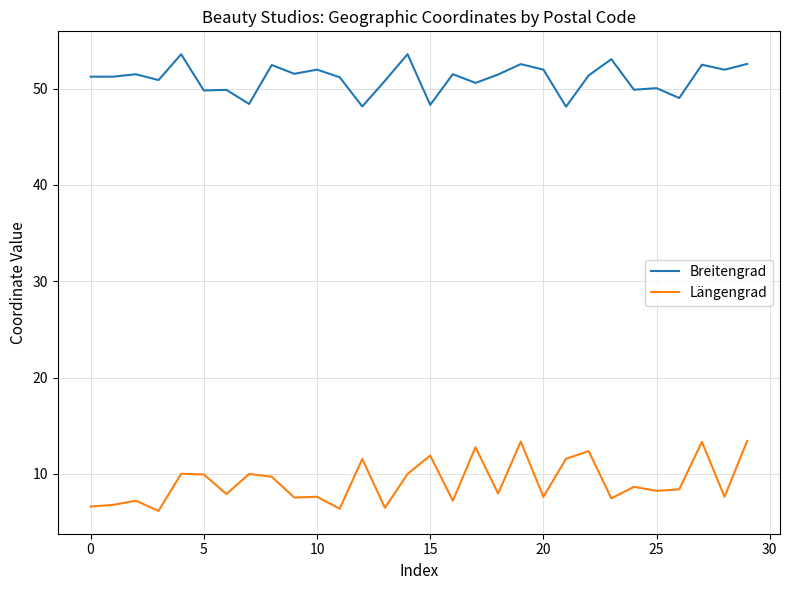

What are all the series names shown in the legend?

Breitengrad, Längengrad